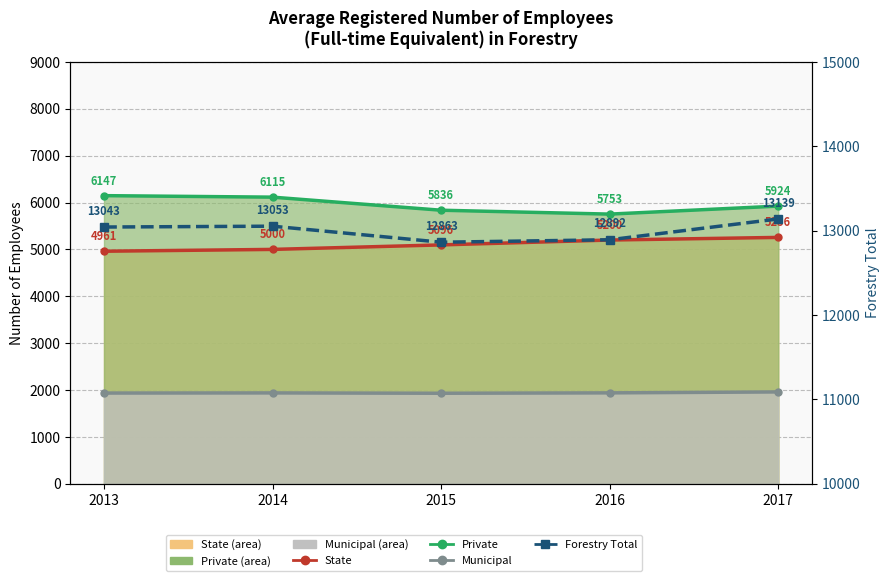

What is the sum of all Forestry Total values?

64990